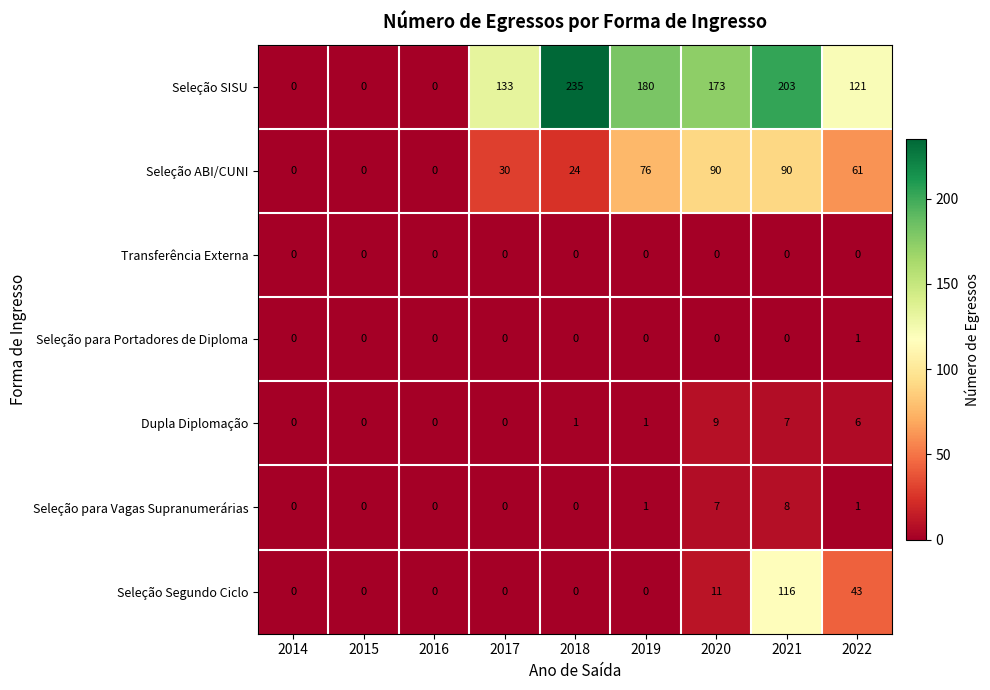

Count the Seleção ABI/CUNI values in the range 0 to 76.

7